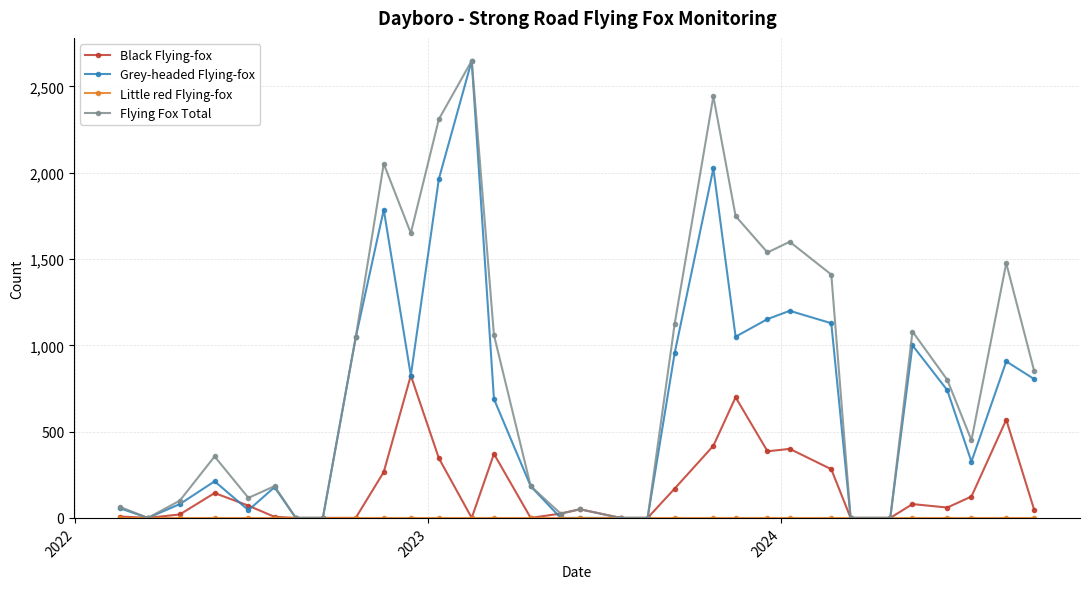

True or false: Black Flying-fox has more than 1 interior local peaks.

True